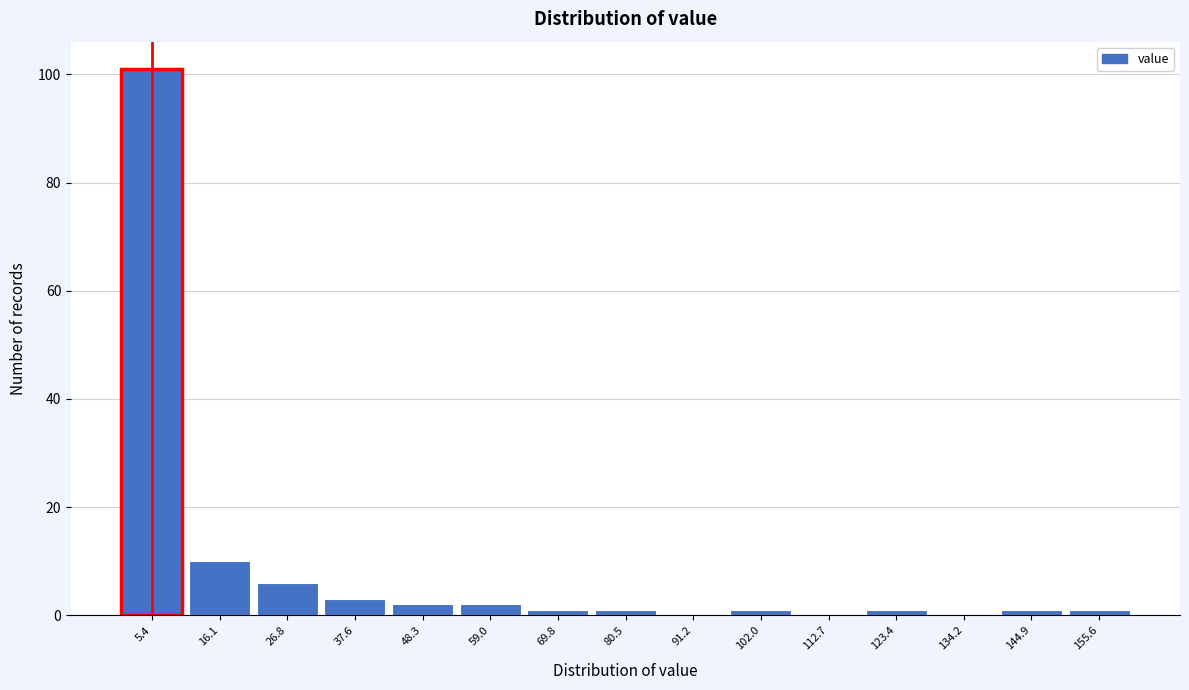

How tall is the bar that spans 0 to 10 on the x-axis? Neither the bar edges nor the heights are printed on the chart, so give them approximately, as read against the axes.

102